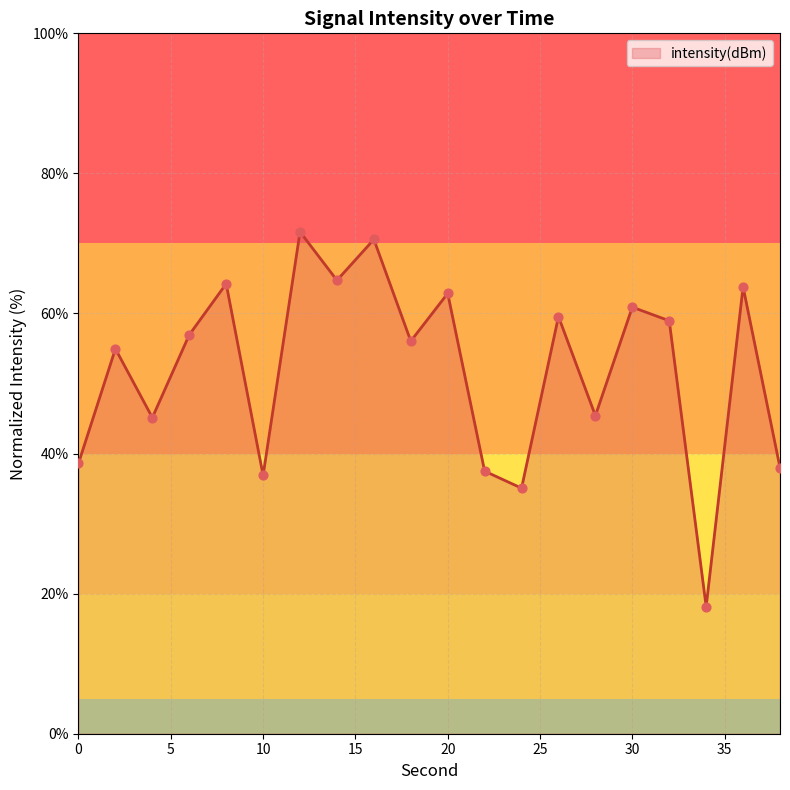

What is the minimum value shown in the chart?

18.1